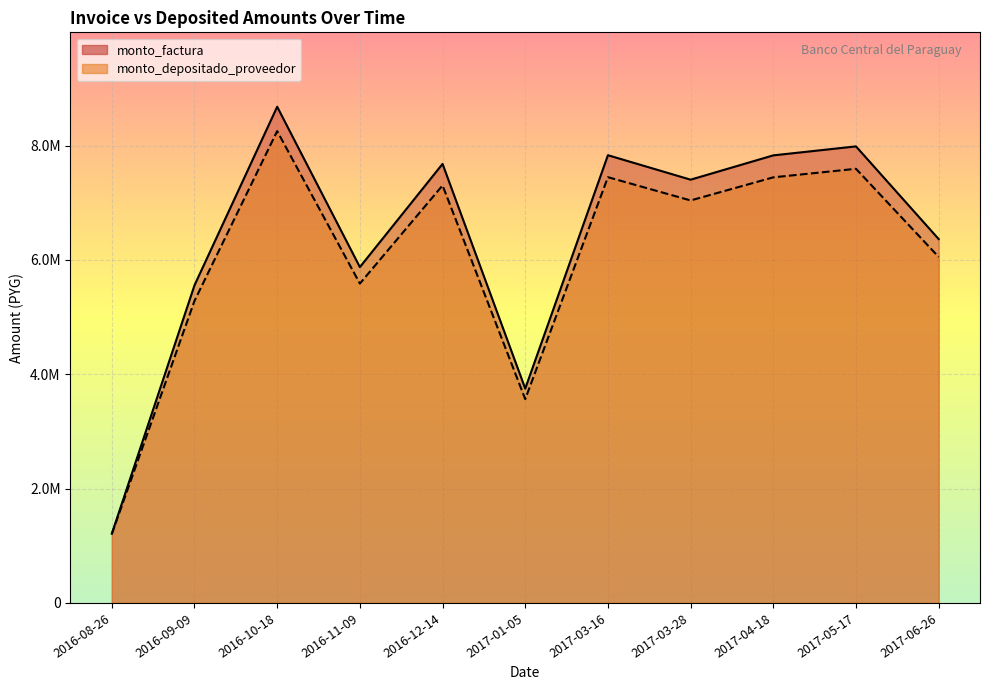

At which category is the sum across all series the highest?

2016-10-18